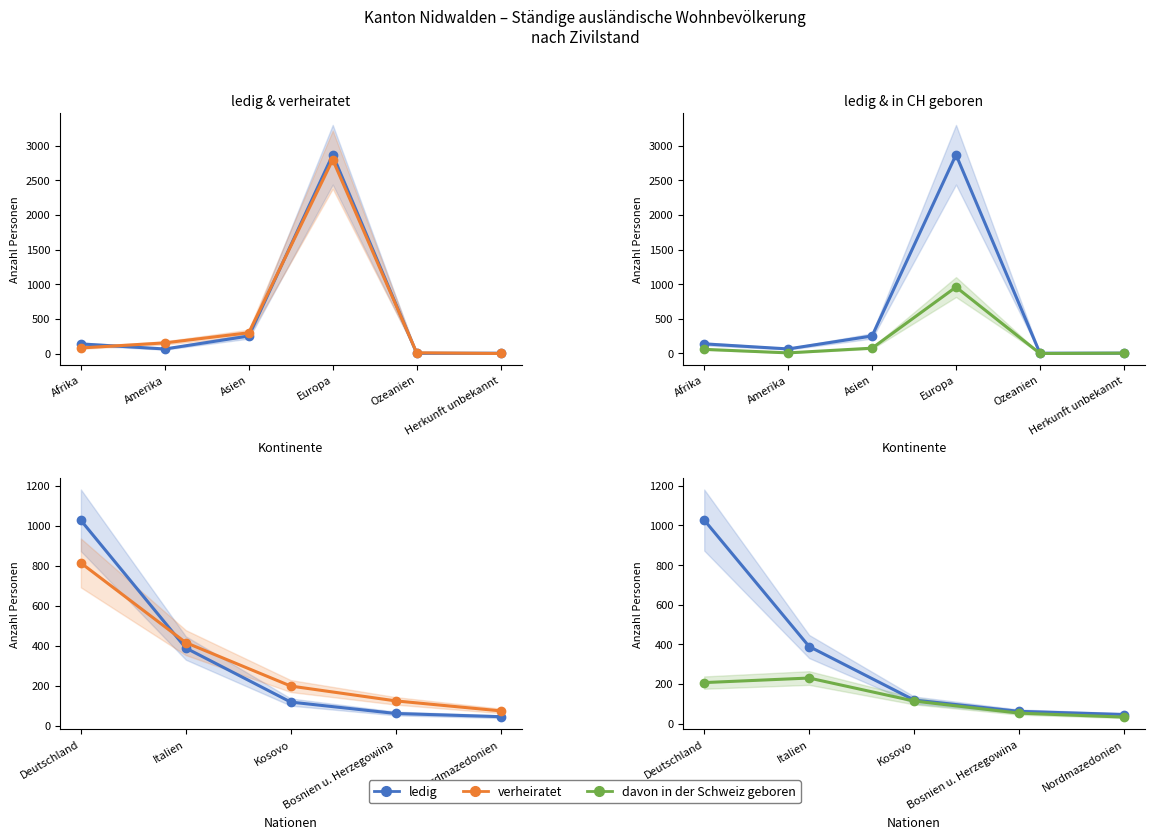

True or false: verheiratet and ledig intersect in this chart.

True